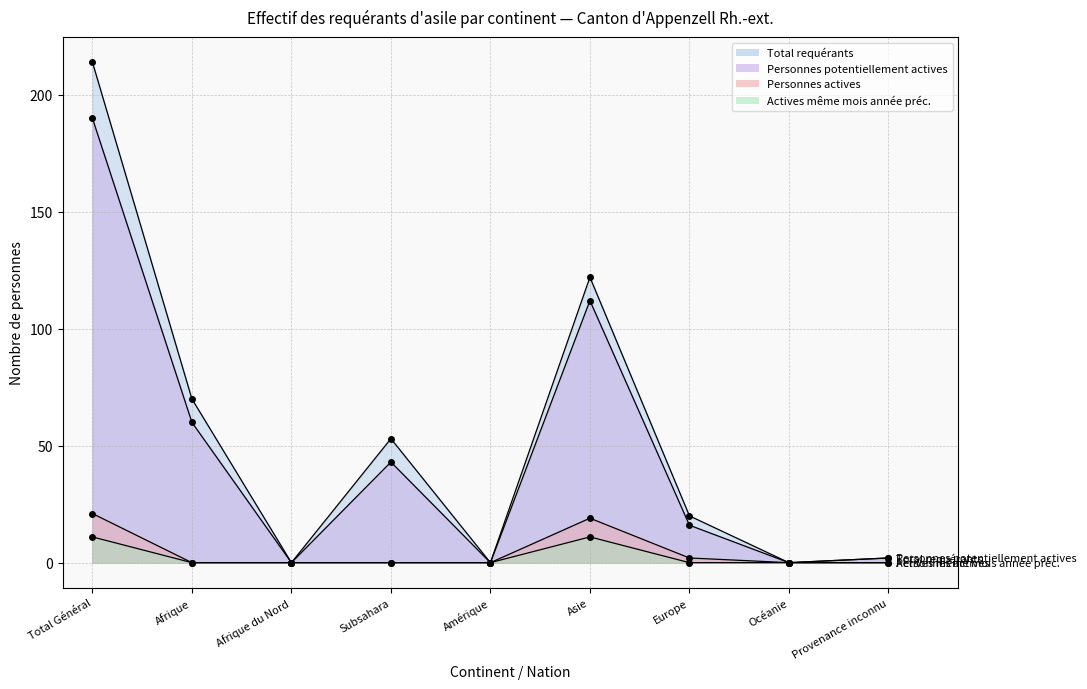

Reading left to right, what are all the values shown in this chart?

Total requérants: Total Général=214	Afrique=70	Afrique du Nord=0	Subsahara=53	Amérique=0	Asie=122	Europe=20	Océanie=0	Provenance inconnu=2
Personnes potentiellement actives: Total Général=190	Afrique=60	Afrique du Nord=0	Subsahara=43	Amérique=0	Asie=112	Europe=16	Océanie=0	Provenance inconnu=2
Personnes actives: Total Général=21	Afrique=0	Afrique du Nord=0	Subsahara=0	Amérique=0	Asie=19	Europe=2	Océanie=0	Provenance inconnu=0
Actives même mois année préc.: Total Général=11	Afrique=0	Afrique du Nord=0	Subsahara=0	Amérique=0	Asie=11	Europe=0	Océanie=0	Provenance inconnu=0